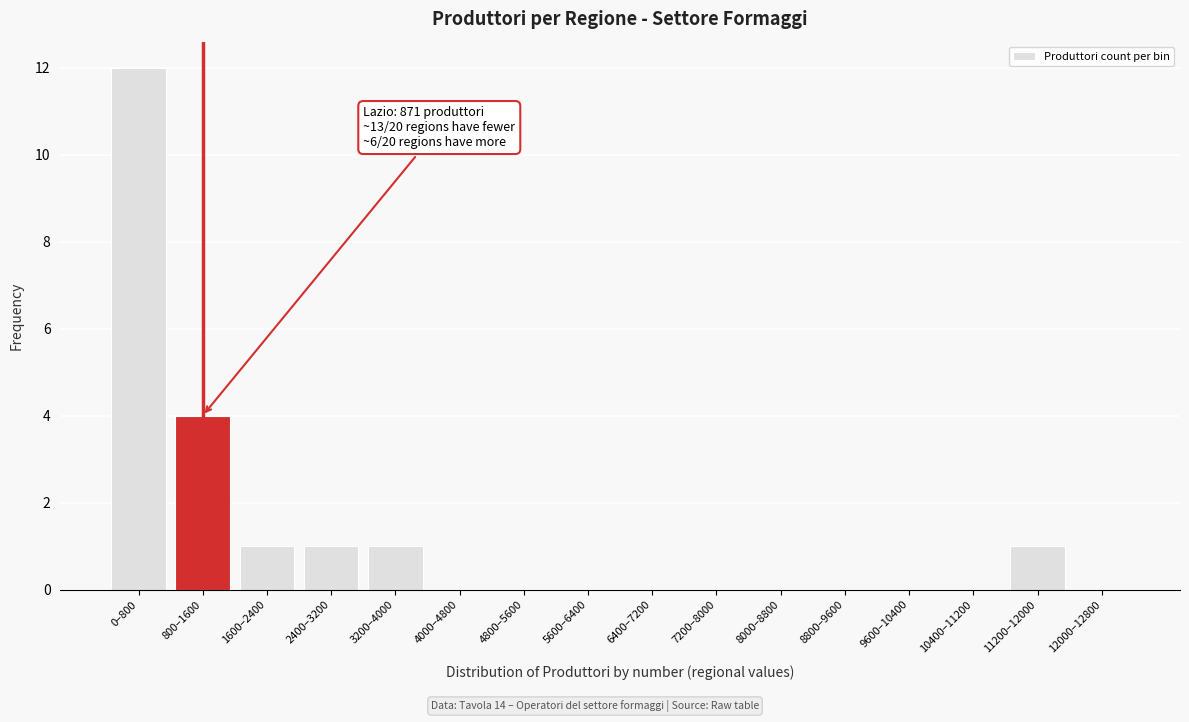

Reading left to right, list all the values displayed in this chart.

0–800=12	800–1600=4	1600–2400=1	2400–3200=1	3200–4000=1	4000–4800=0	4800–5600=0	5600–6400=0	6400–7200=0	7200–8000=0	8000–8800=0	8800–9600=0	9600–10400=0	10400–11200=0	11200–12000=1	12000–12800=0